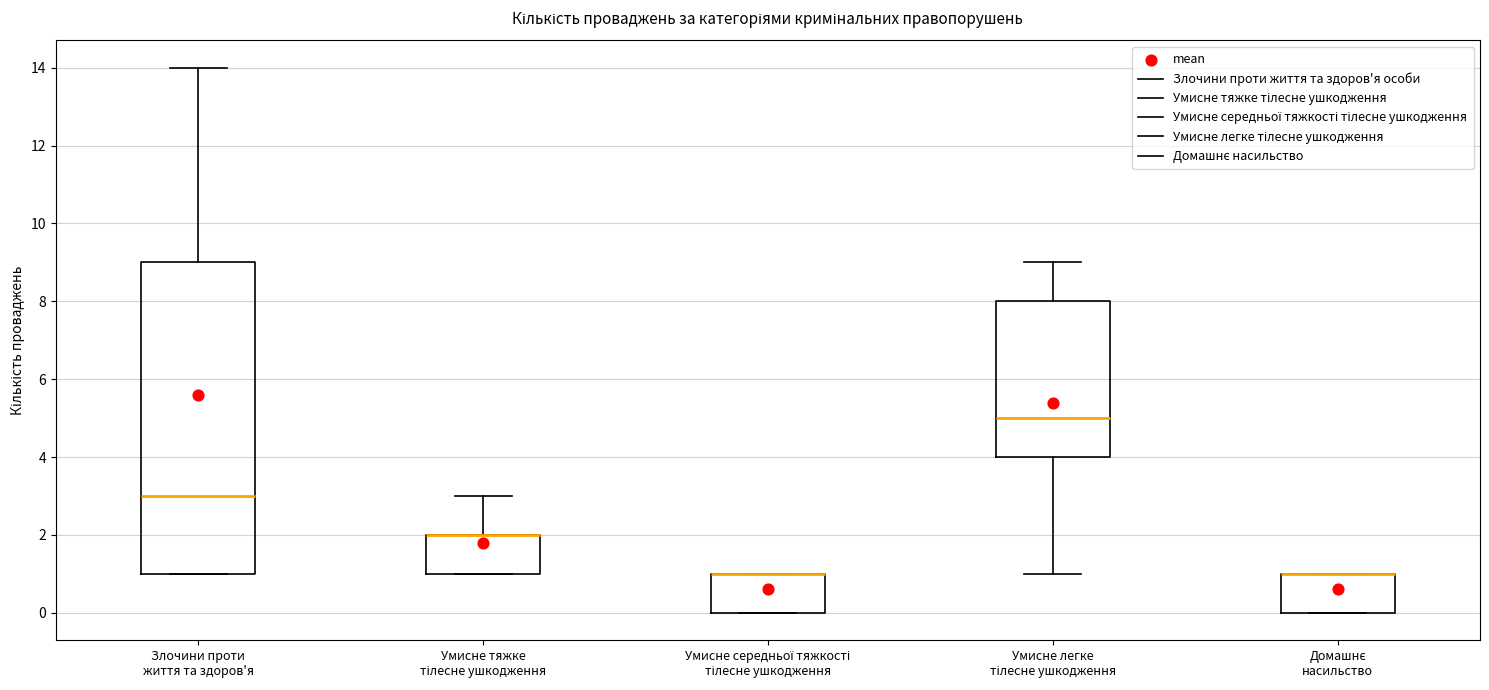

Comparing the boxes themselves (not the whiskers), which one is the tallest?

Злочини проти життя та здоров'я